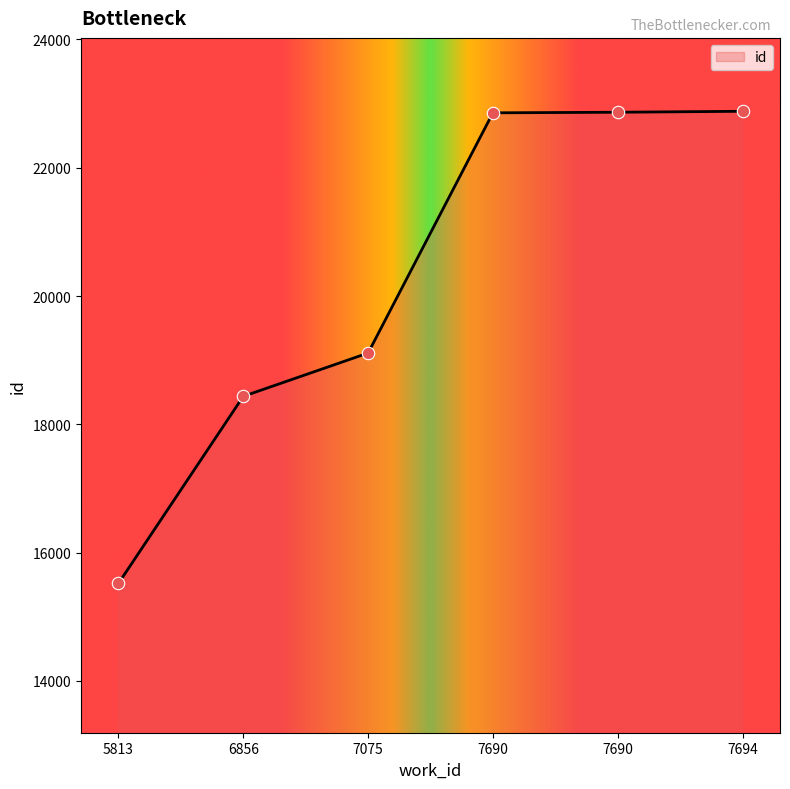

Does the chart have visible grid lines?

No